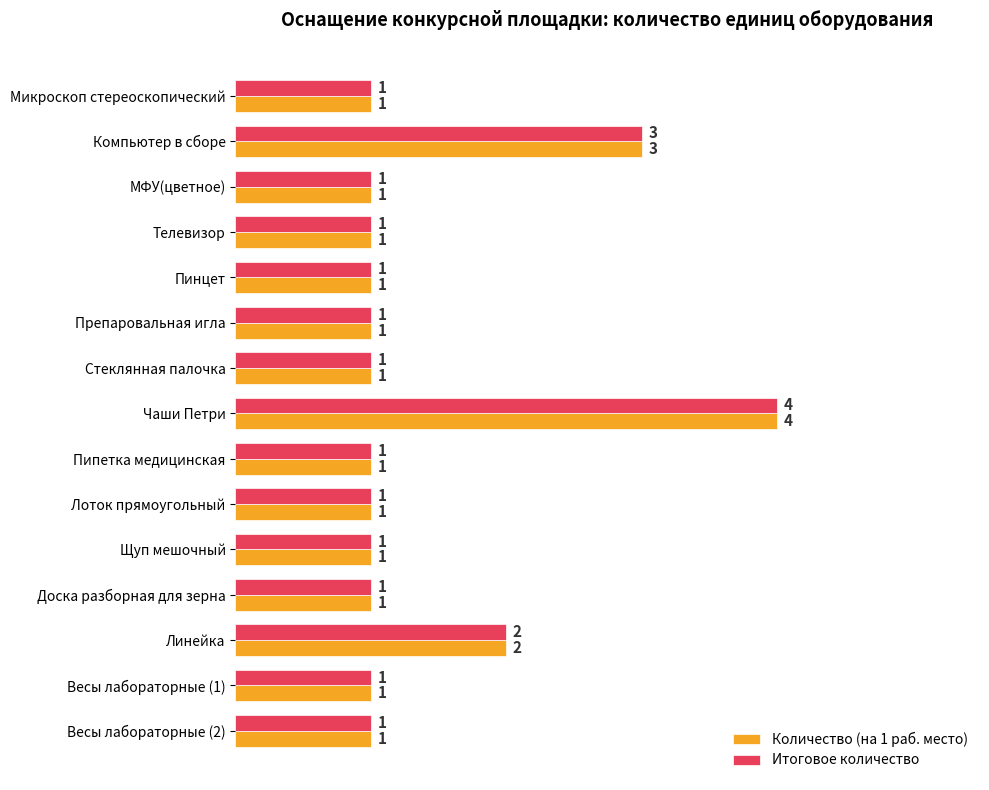

True or false: Итоговое количество has a value of 3 at Компьютер в сборе.

True